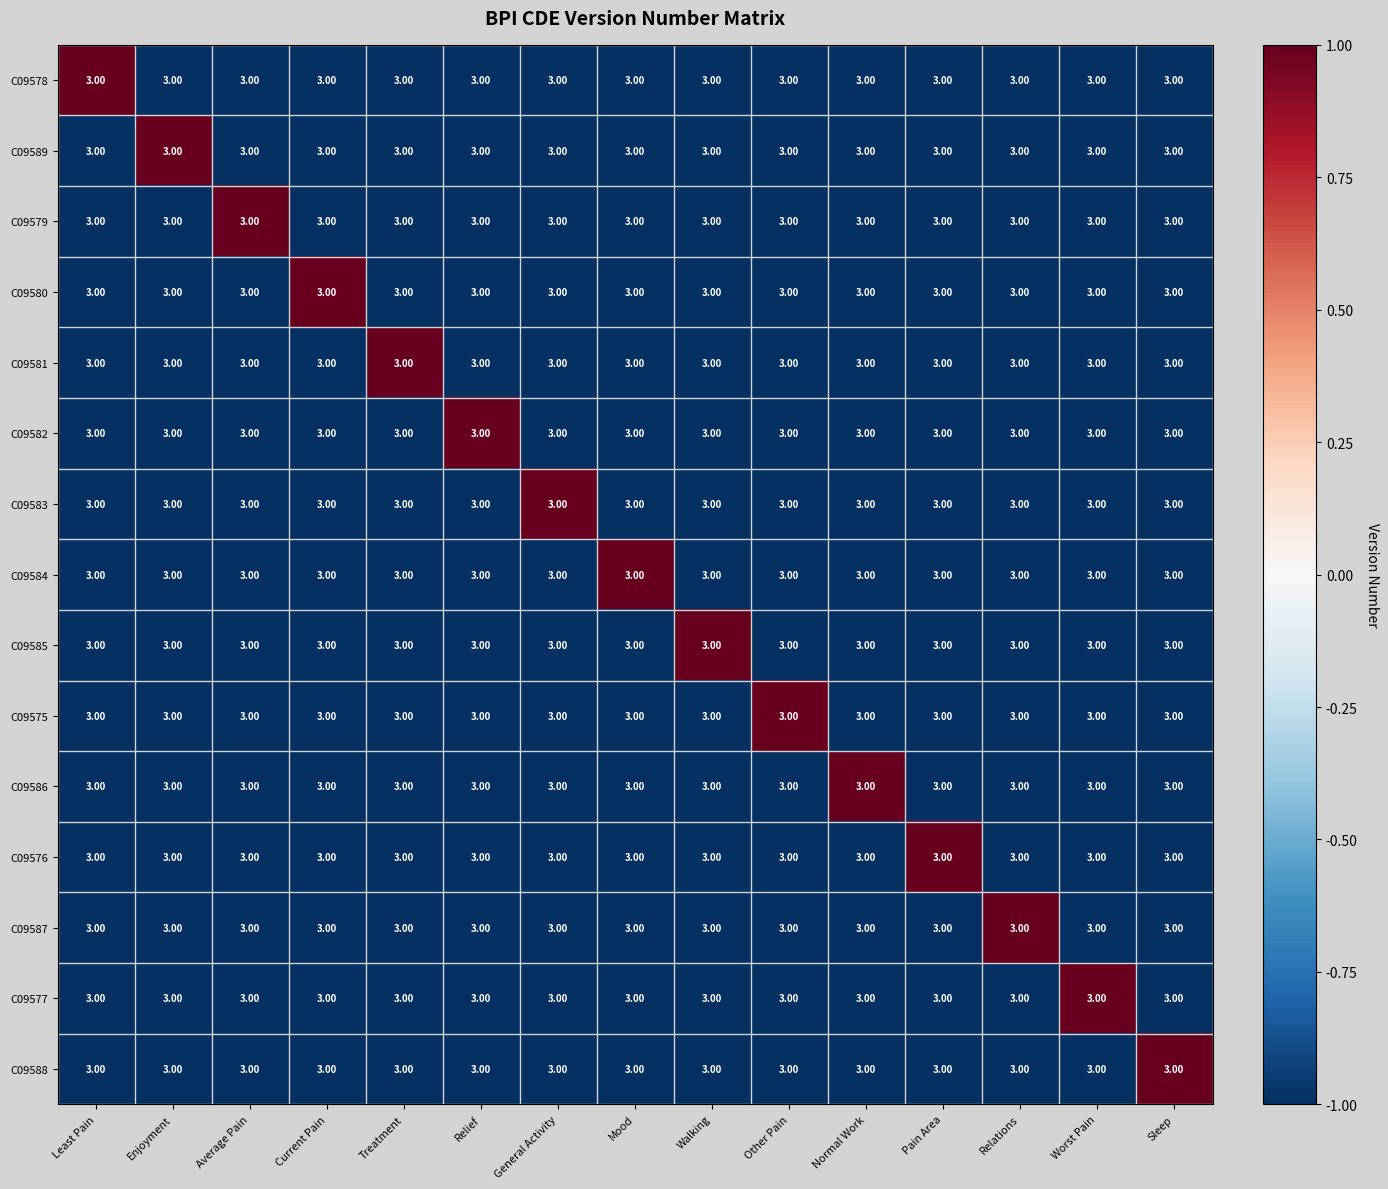

Is it true that C09581 equals -1 at Current Pain?

False